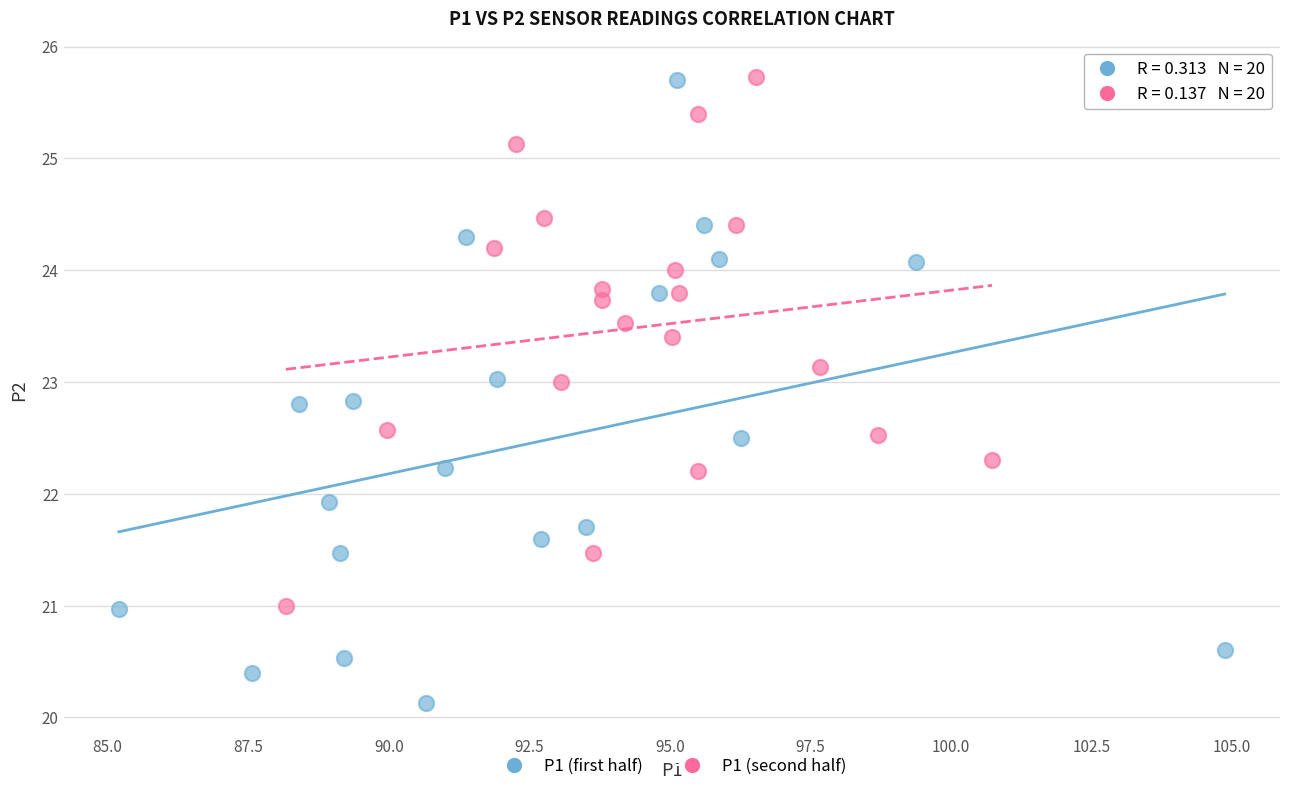

What are all the series names shown in the legend?

P1 (first half), P1 (second half)